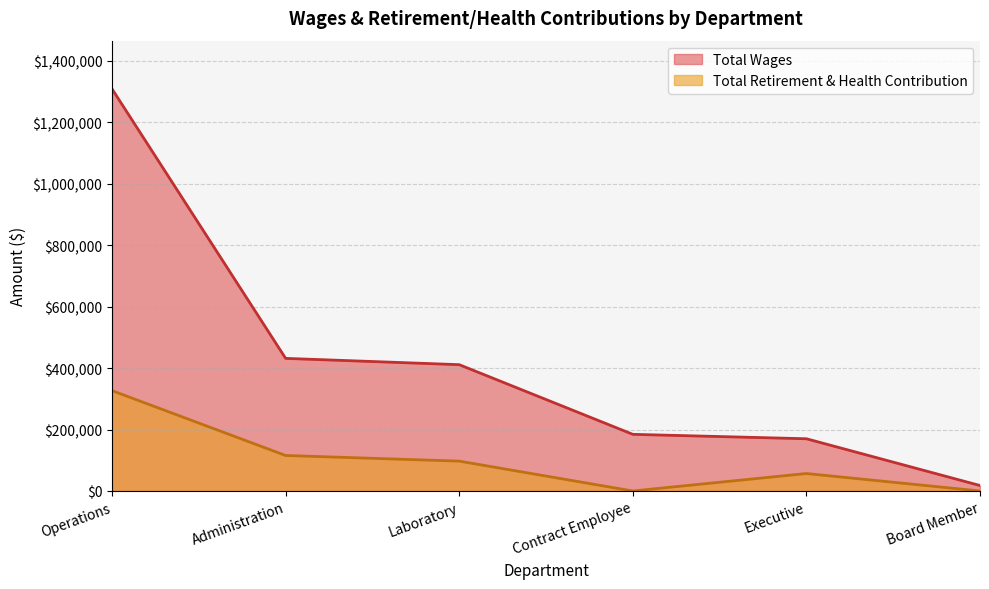

Which series changed the most between Laboratory and Executive?

Total Wages